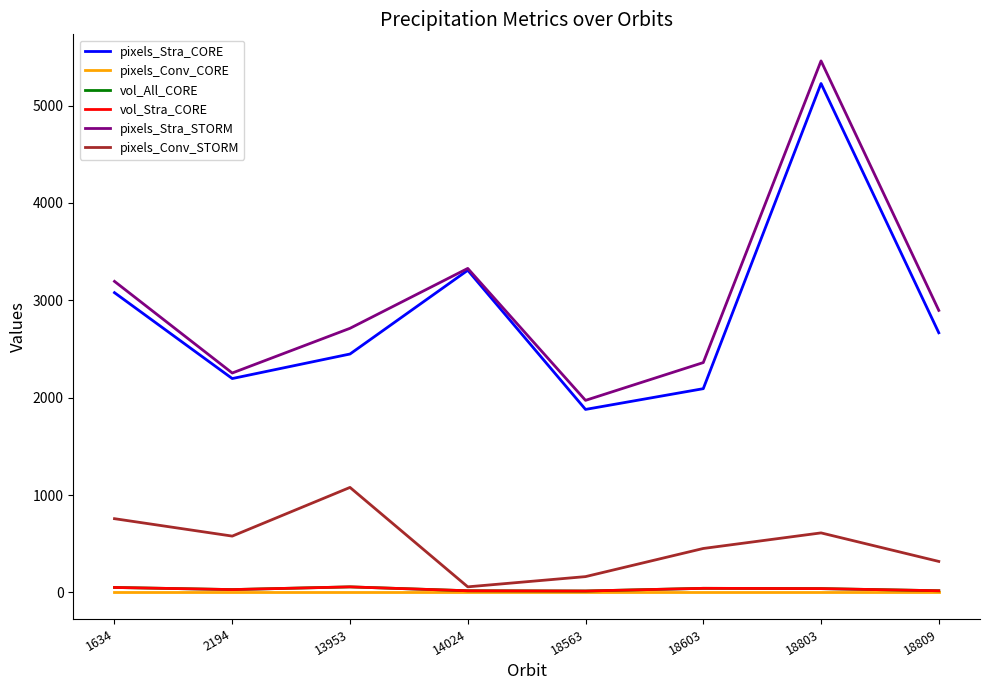

Where does the vol_Stra_CORE series first go above 38?

1634